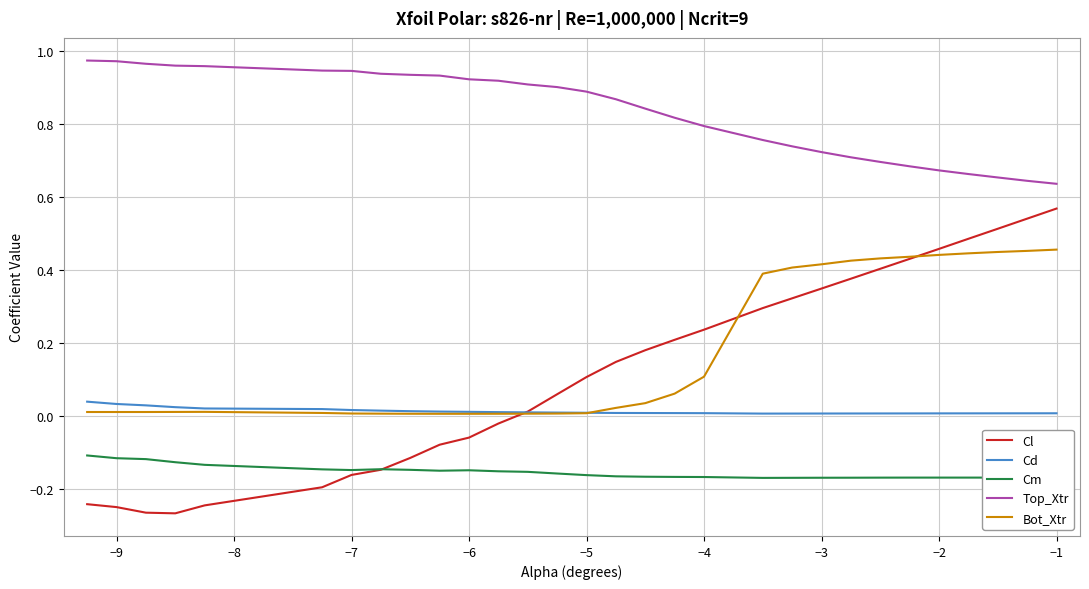

What are all the series names shown in the legend?

Cl, Cd, Cm, Top_Xtr, Bot_Xtr